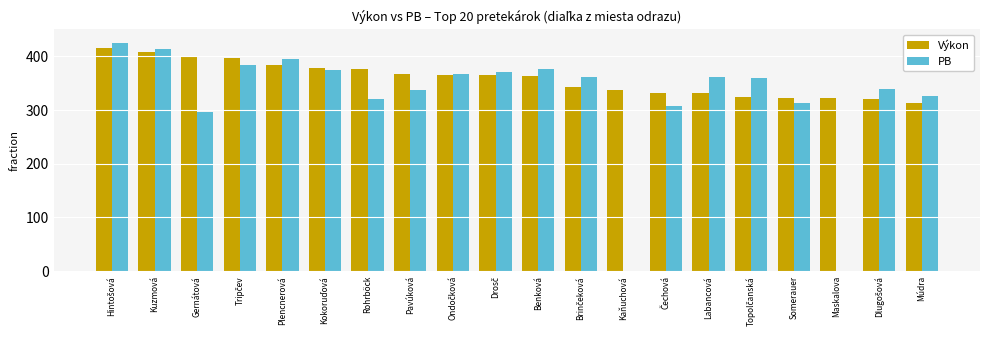

True or false: PB has a value of 561.0 at Kokoruďová.

False